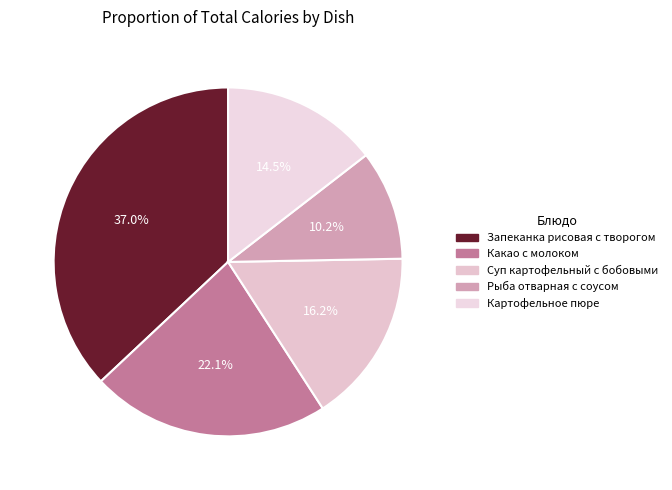

How many segments does this pie chart have?

5